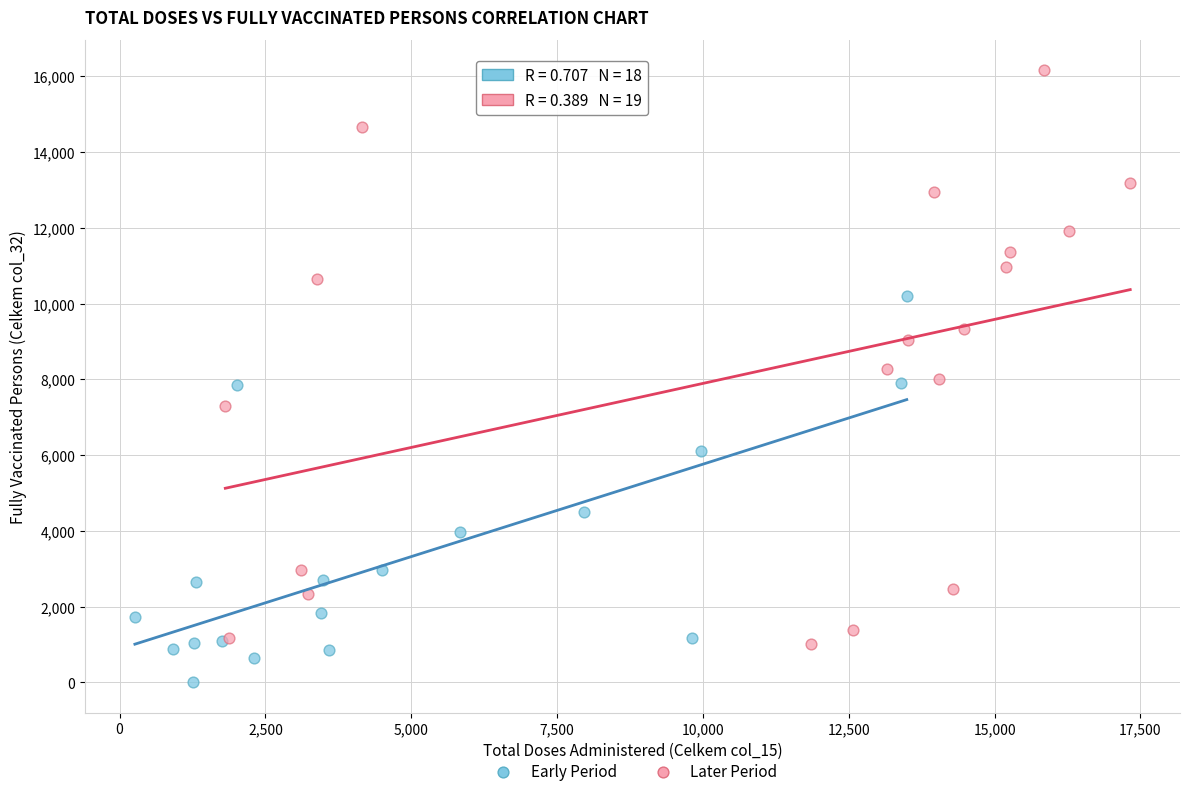

What are all the series names shown in the legend?

Early Period, Later Period